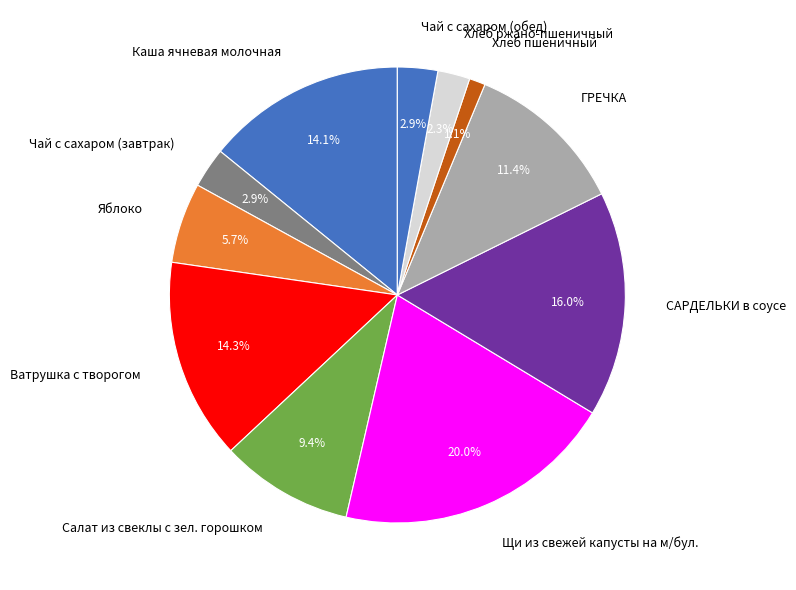

To the nearest percent, what is the difference between the largest and smallest slice percentages?

19%